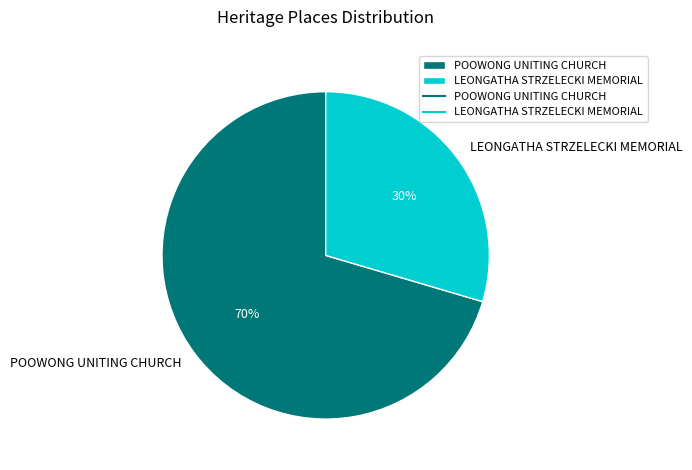

To the nearest percent, what is the combined percentage of POOWONG UNITING CHURCH and LEONGATHA STRZELECKI MEMORIAL?

100%